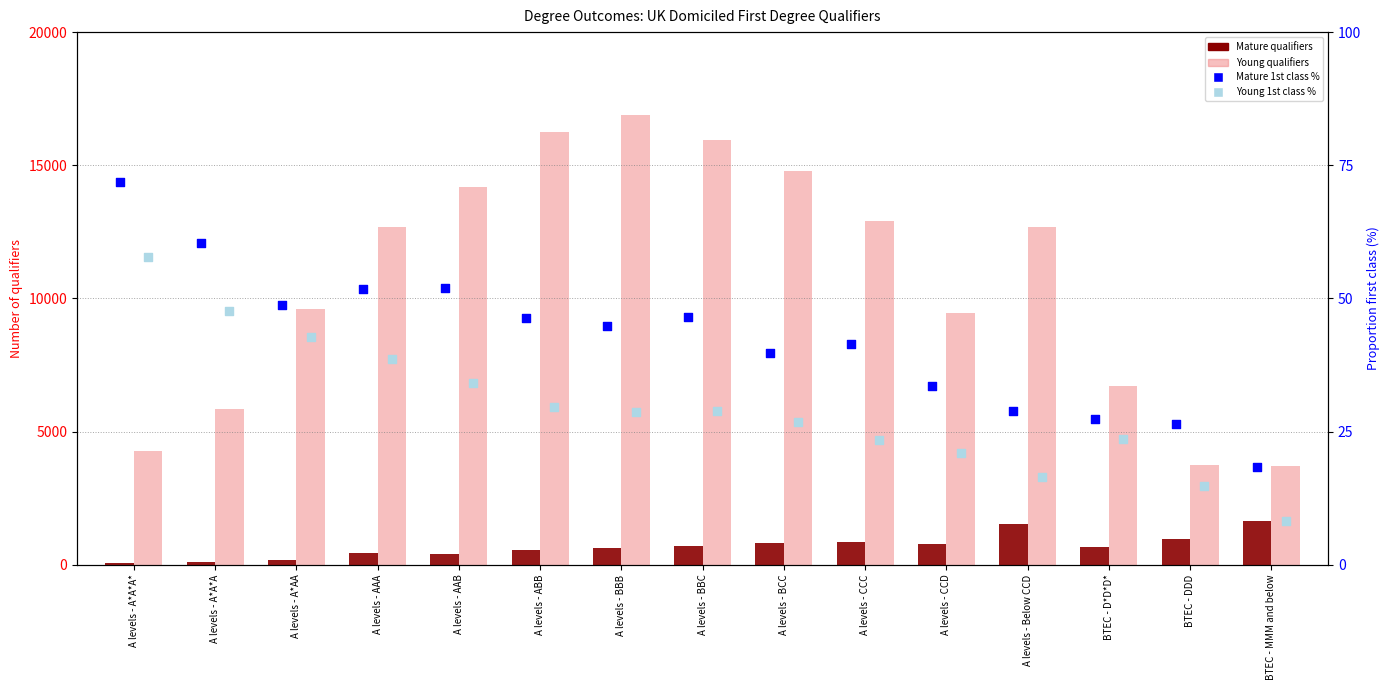

Which series reaches the minimum Y coordinate?

Young 1st class %